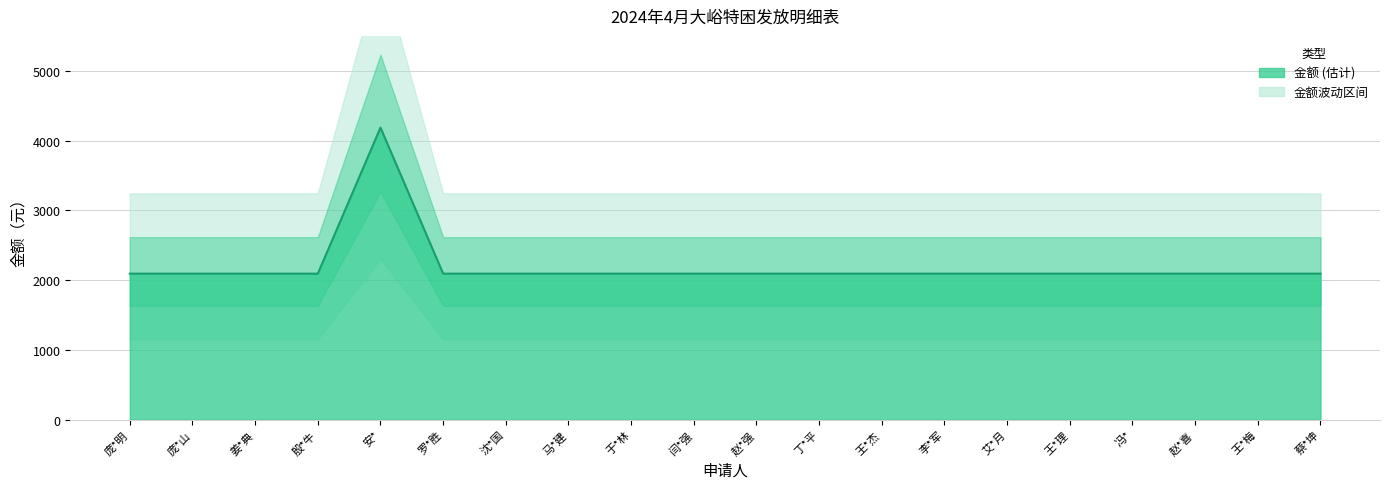

The value at 李*军 is 2092.5. True or false?

True